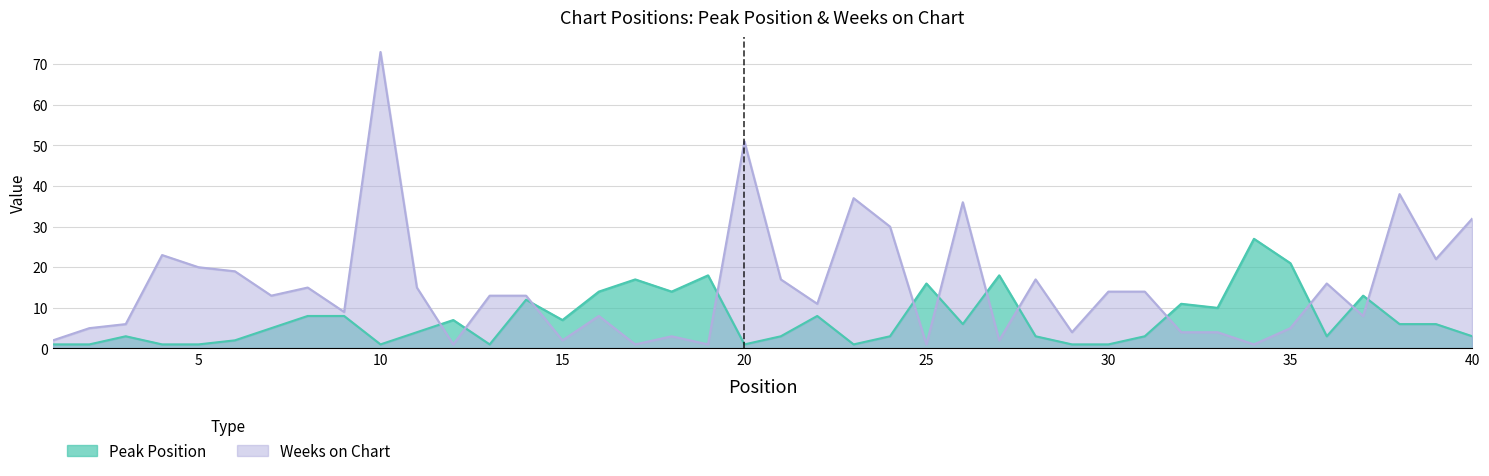

True or false: Peak Position and Weeks on Chart intersect in this chart.

True